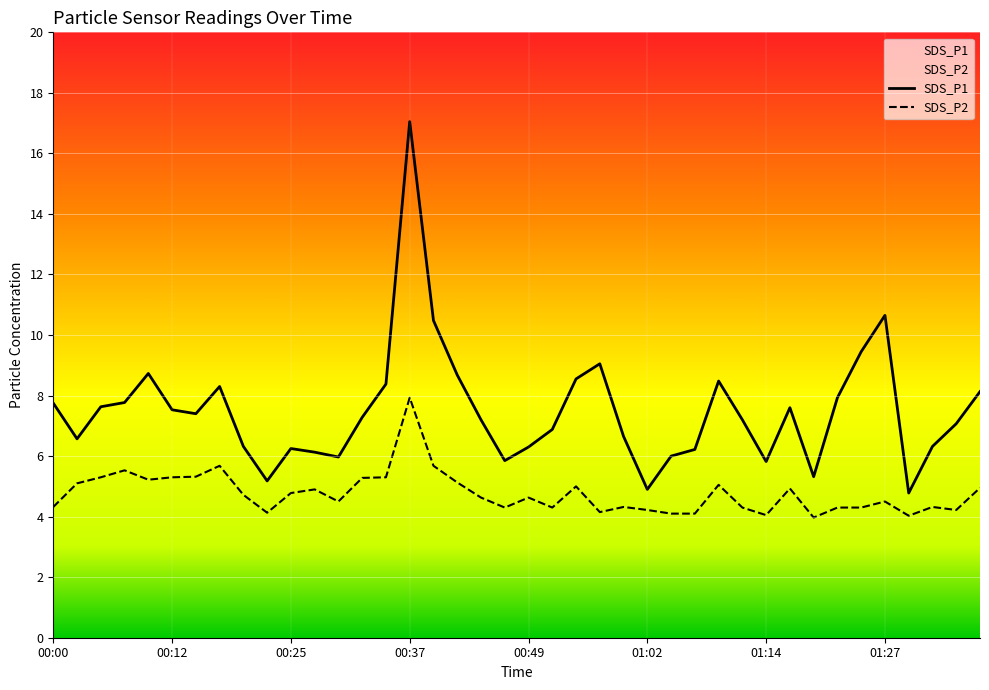

What is the total value across all series at 00:44?

11.8